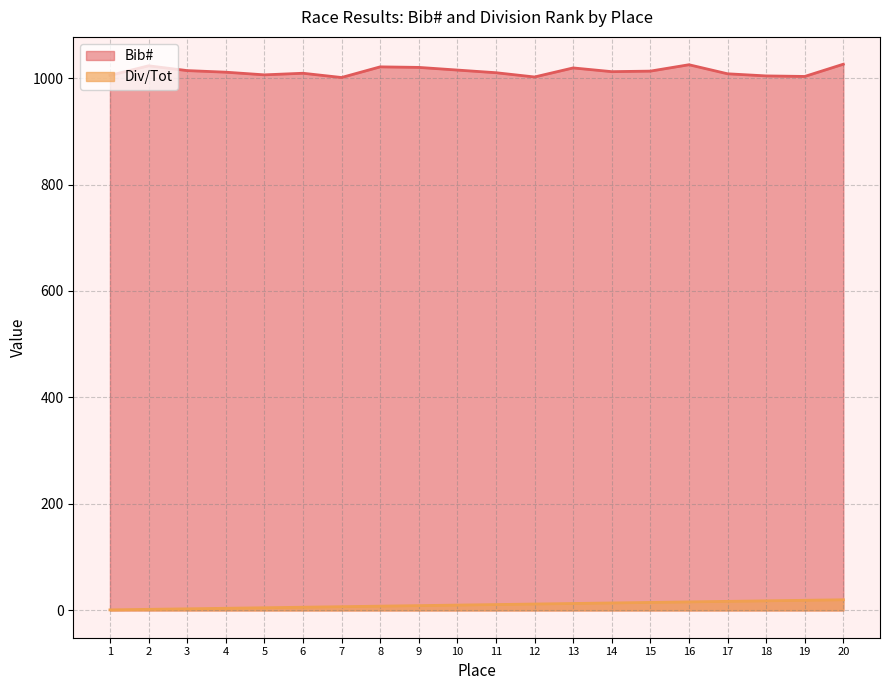

At which category is the sum across all series the highest?

20